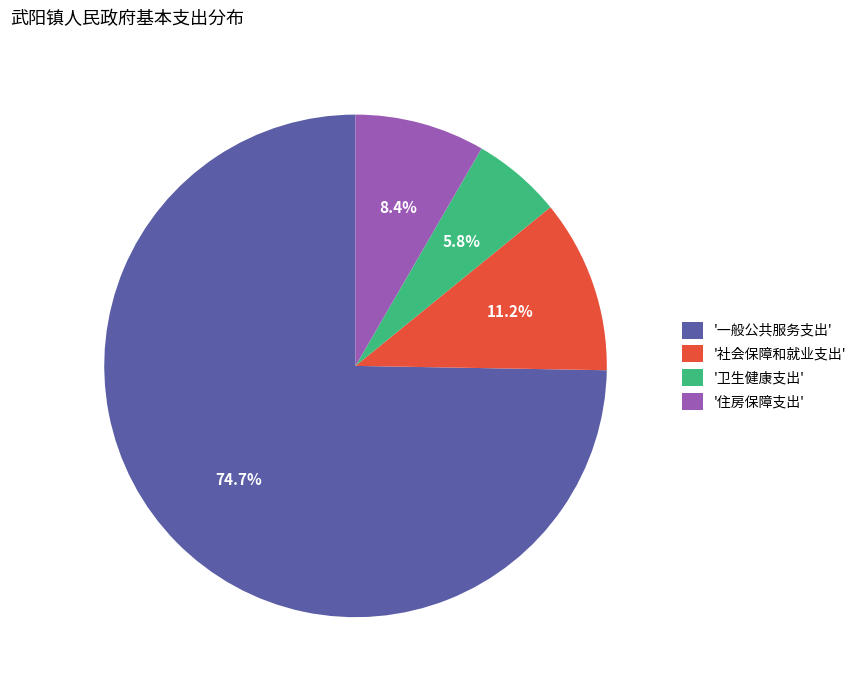

Is the sum of '社会保障和就业支出' and '一般公共服务支出' greater than half?

Yes